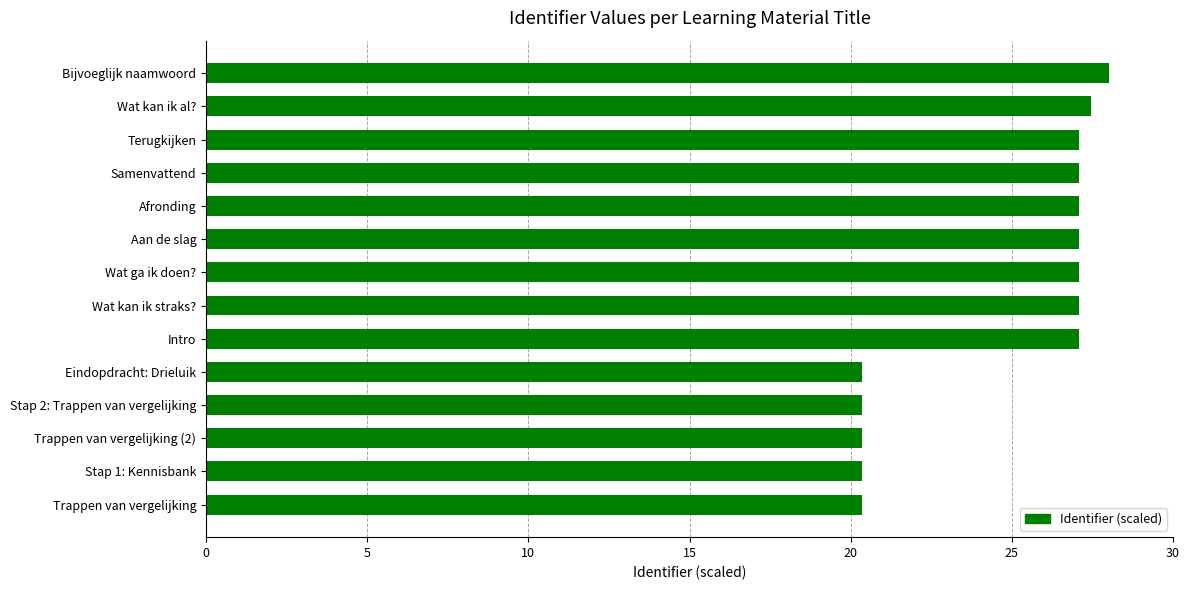

How many categories are shown in the chart?

14